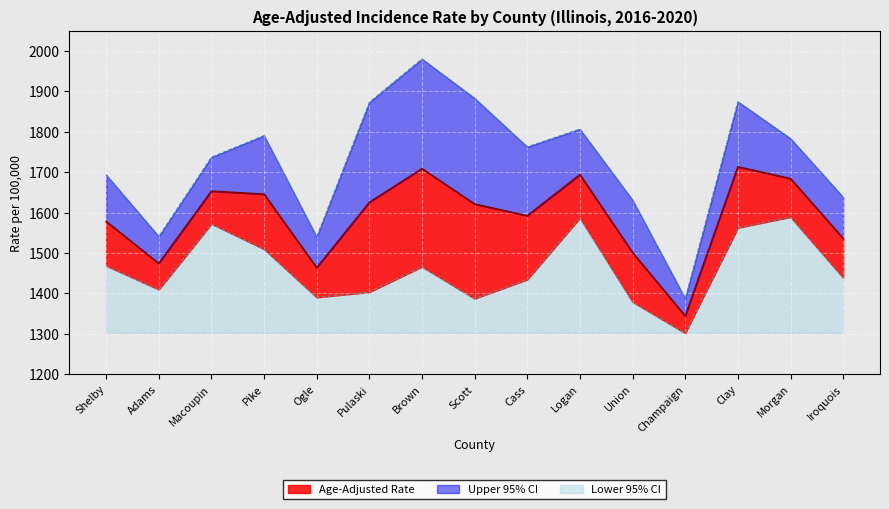

At Shelby, list the series in order from smallest to largest.

Lower 95% CI, Age-Adjusted Rate, Upper 95% CI